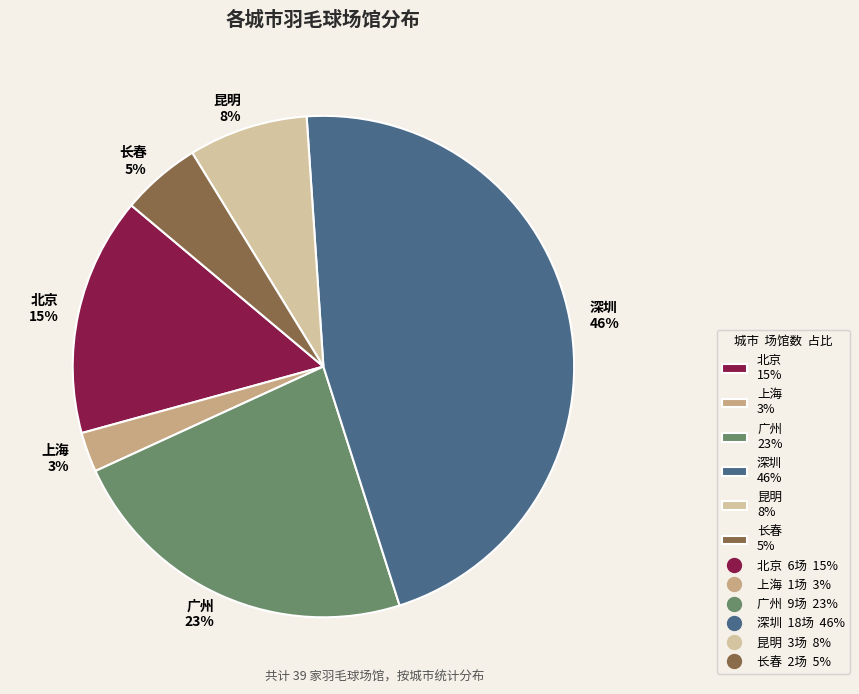

Do 深圳 and 长春 together represent more than half of the pie?

Yes